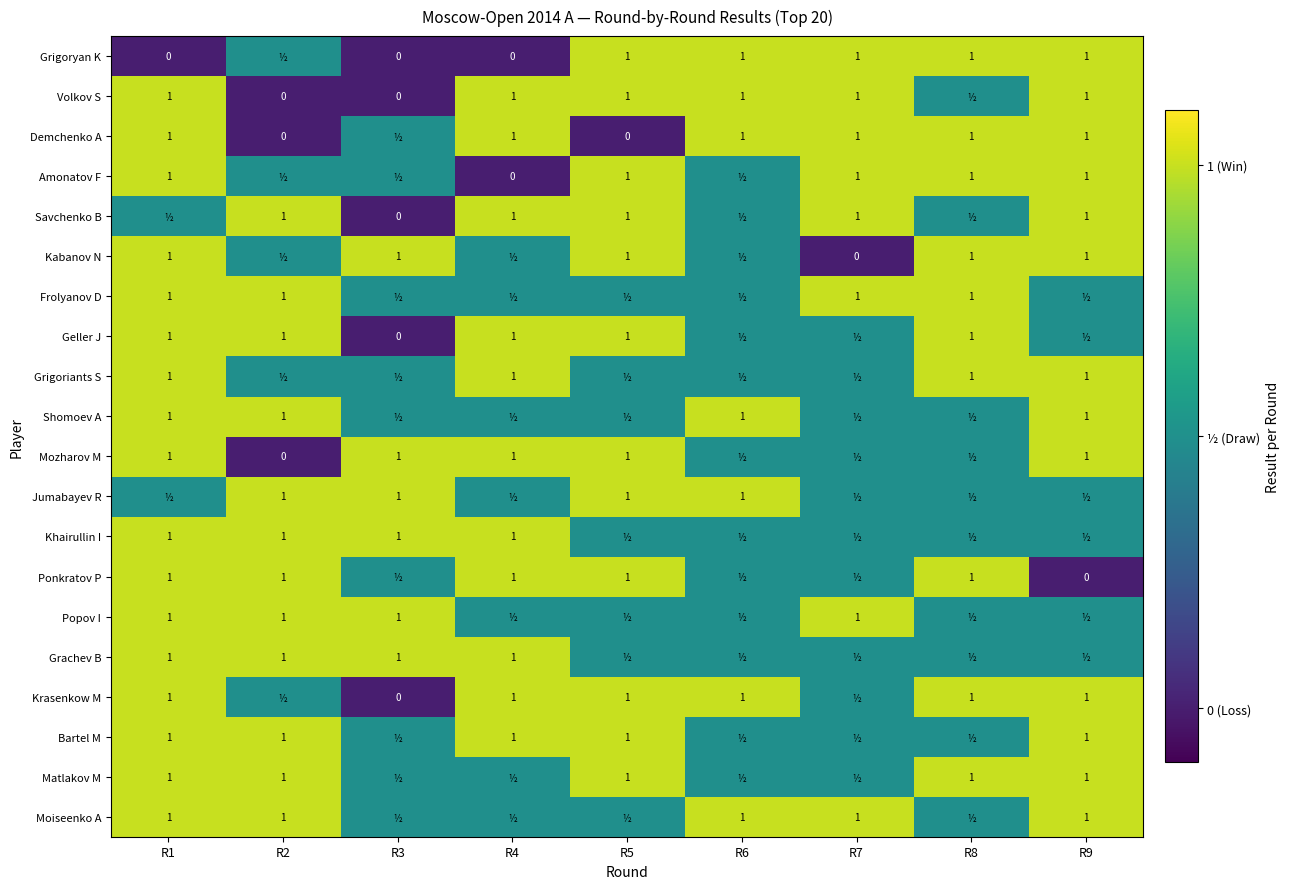

Count the number of data series in this chart.

20